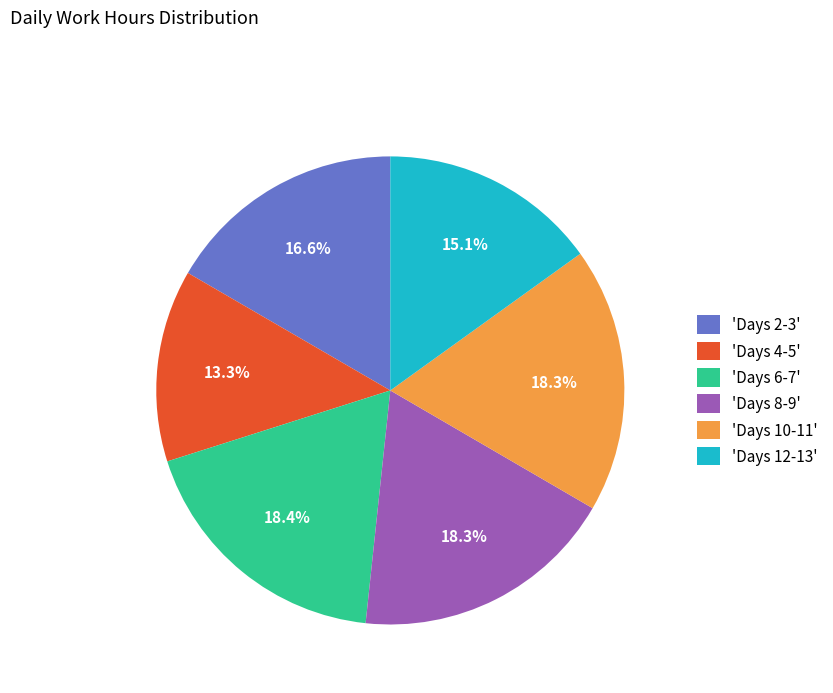

Between 'Days 2-3' and 'Days 4-5', which is larger?

'Days 2-3'